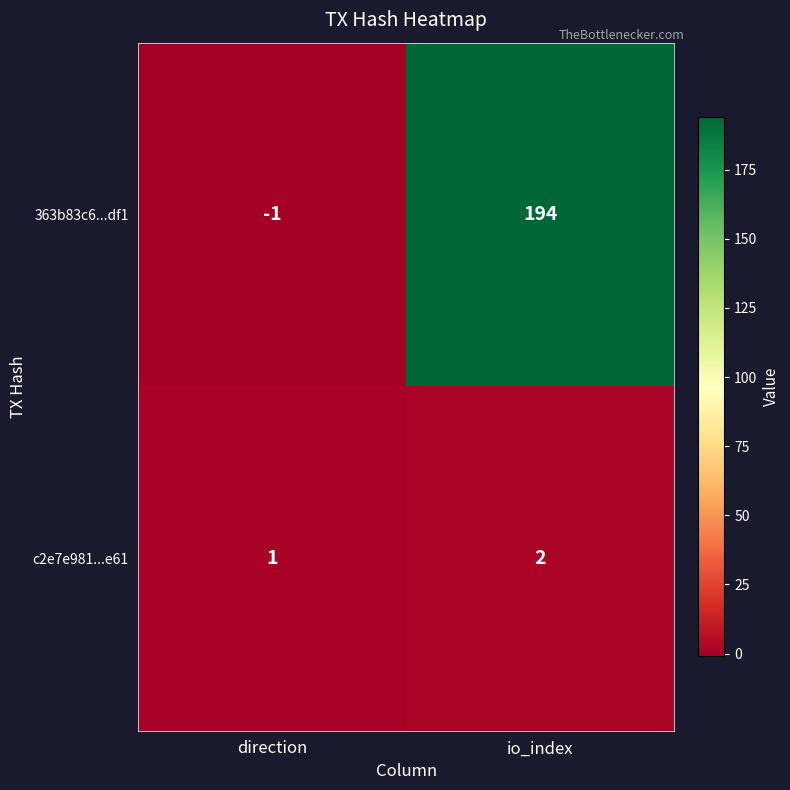

What is the total value across all series at io_index?

196